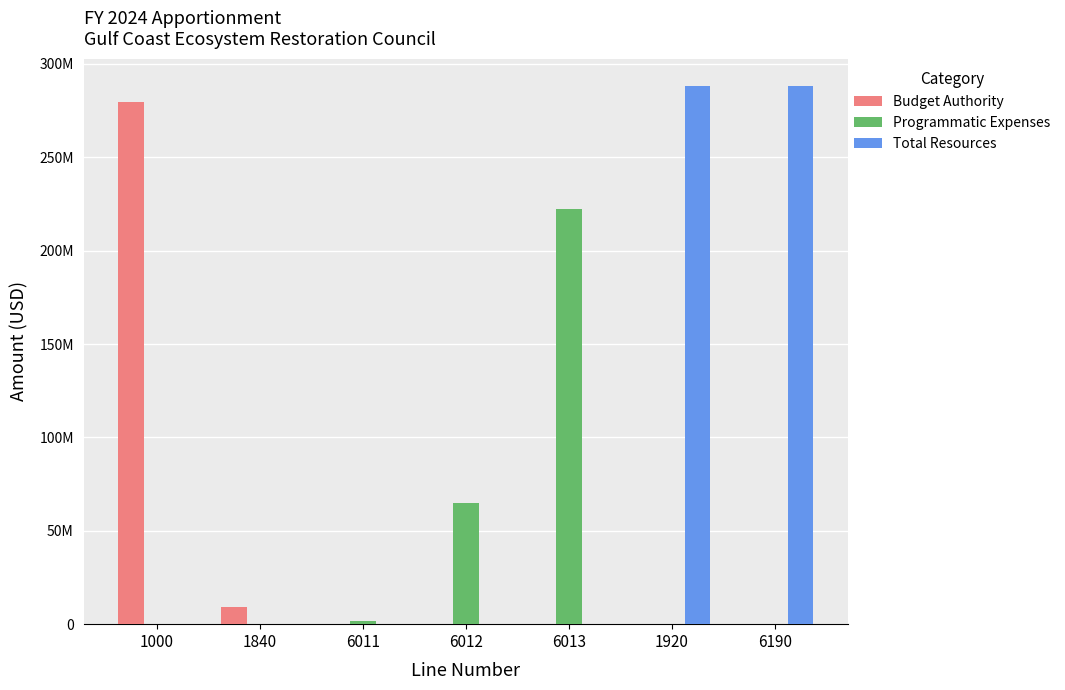

At 1000, list the series in order from smallest to largest.

Programmatic Expenses, Total Resources, Budget Authority